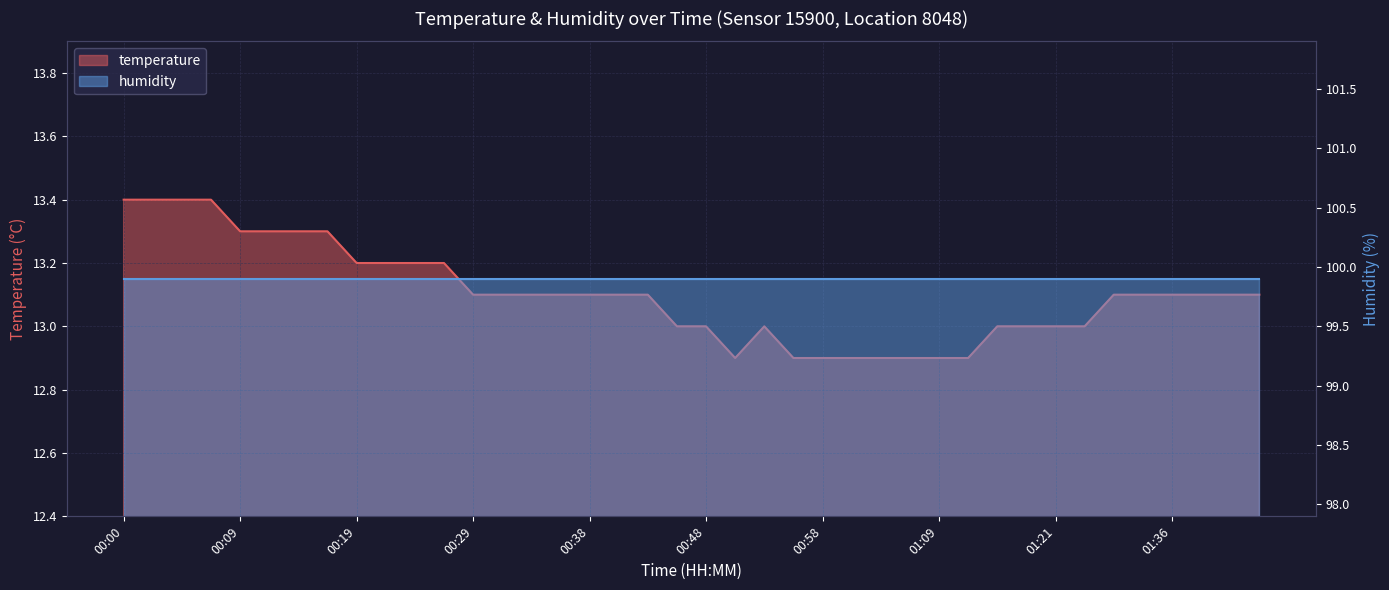

Reading right to left, what are all the values shown in this chart?

01:43=13.1	01:41=13.1	01:38=13.1	01:36=13.1	01:34=13.1	01:31=13.1	01:24=13.0	01:21=13.0	01:19=13.0	01:16=13.0	01:14=12.9	01:09=12.9	01:05=12.9	01:03=12.9	01:00=12.9	00:58=12.9	00:56=12.9	00:53=13.0	00:51=12.9	00:48=13.0	00:46=13.0	00:43=13.1	00:41=13.1	00:38=13.1	00:36=13.1	00:34=13.1	00:31=13.1	00:29=13.1	00:26=13.2	00:24=13.2	00:21=13.2	00:19=13.2	00:17=13.3	00:14=13.3	00:12=13.3	00:09=13.3	00:07=13.4	00:04=13.4	00:02=13.4	00:00=13.4